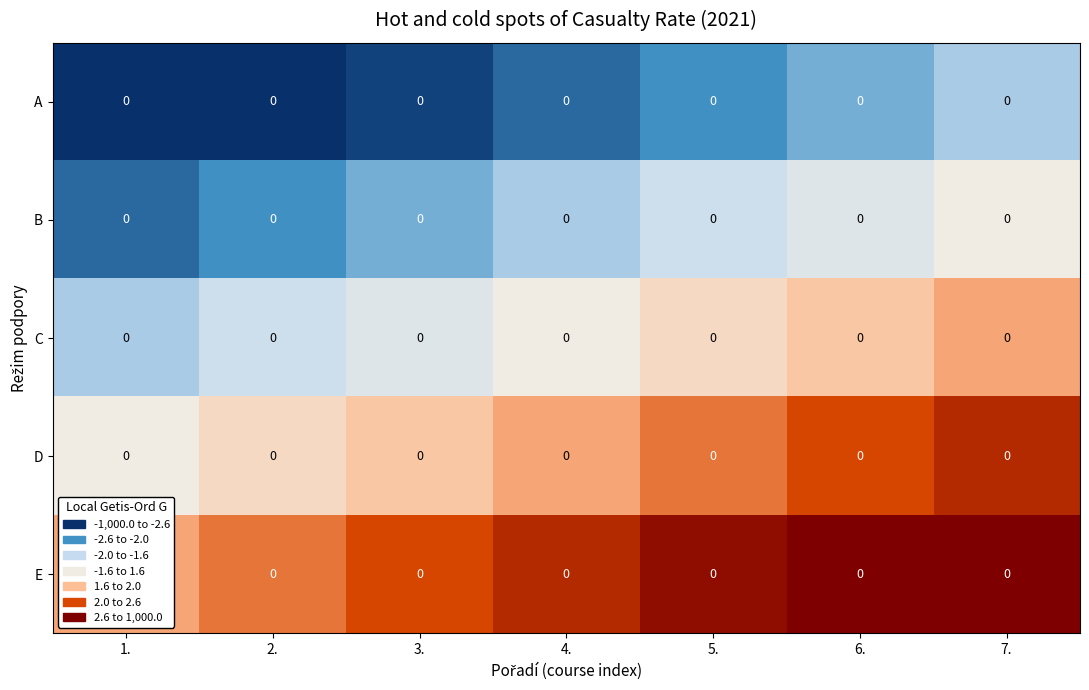

List the series in order of their peak value, highest first.

E, D, C, B, A